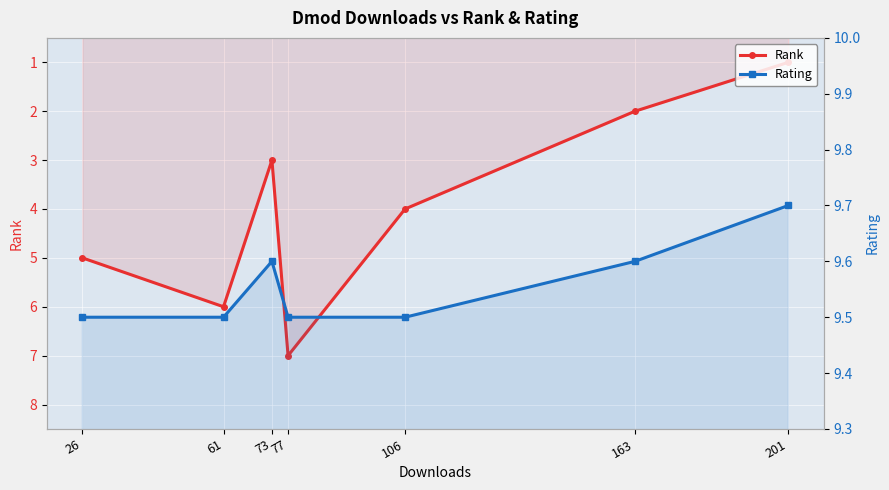

In Rank, how many points are higher than both neighbors (excluding endpoints)?

2